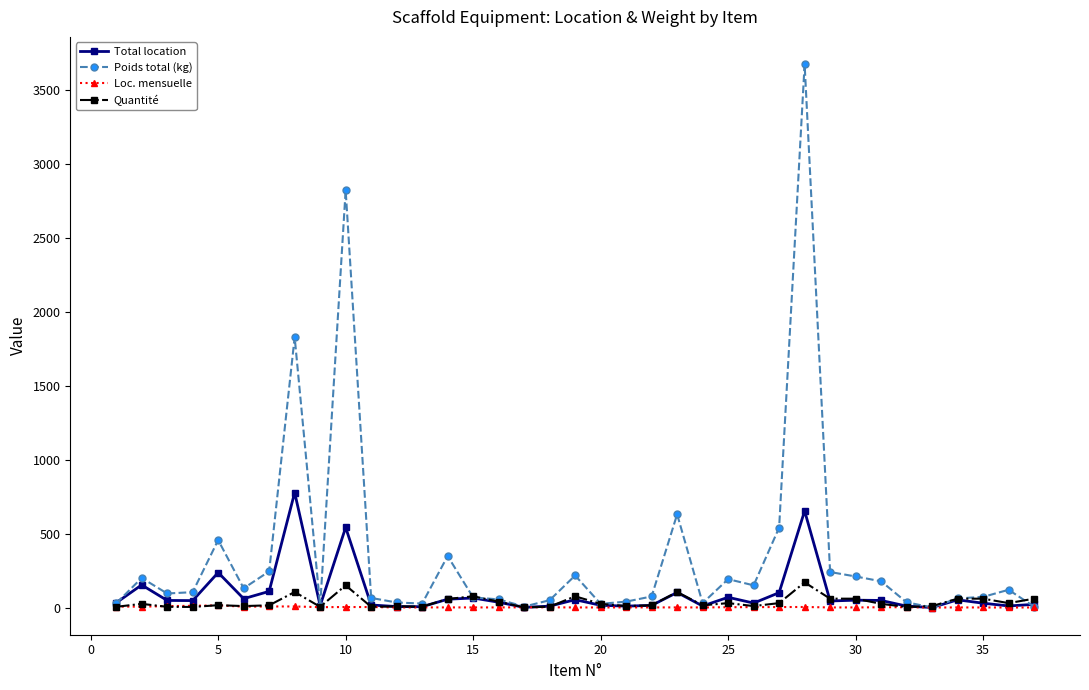

How many categories are shown in the chart?

37